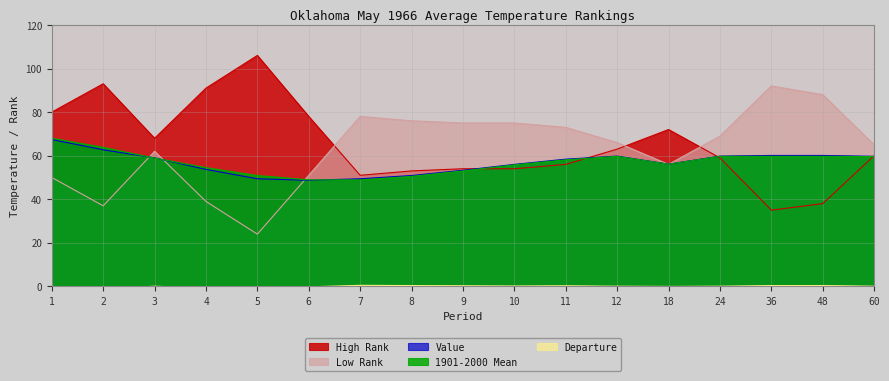

How many lines are shown in the chart?

5